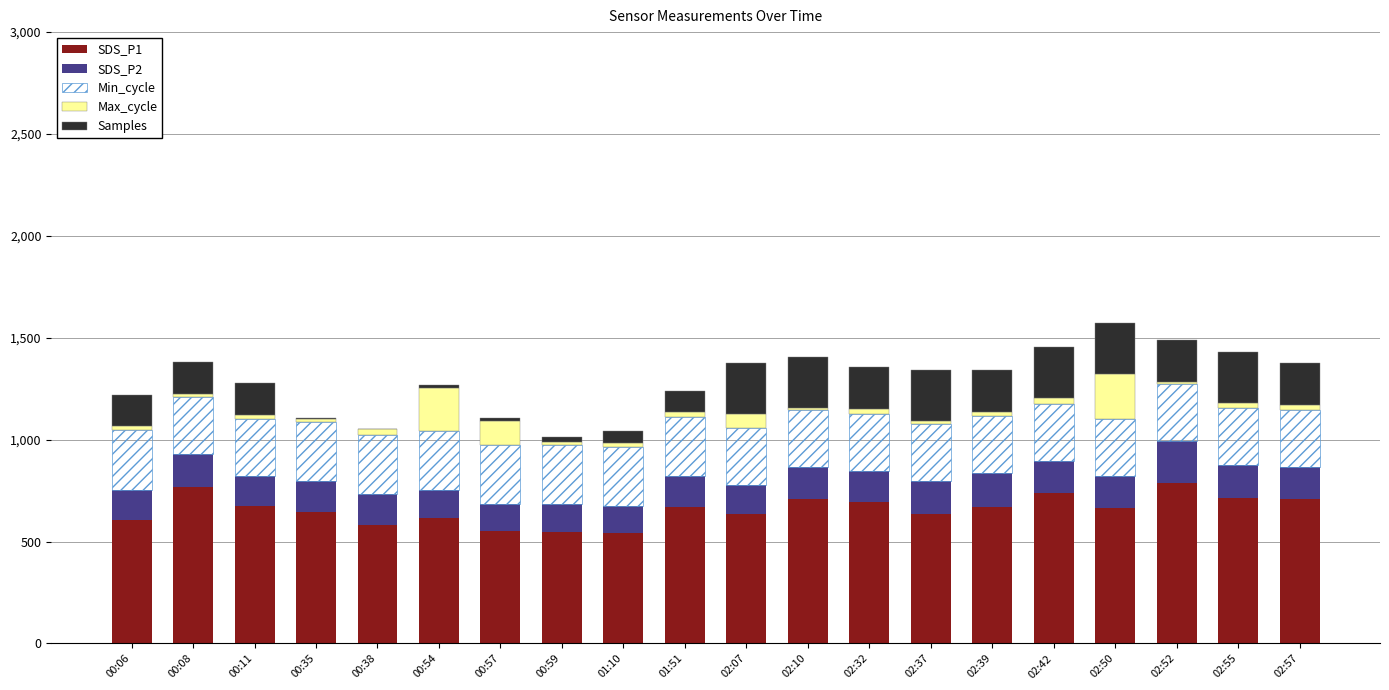

What is the maximum value for SDS_P1?

788.4